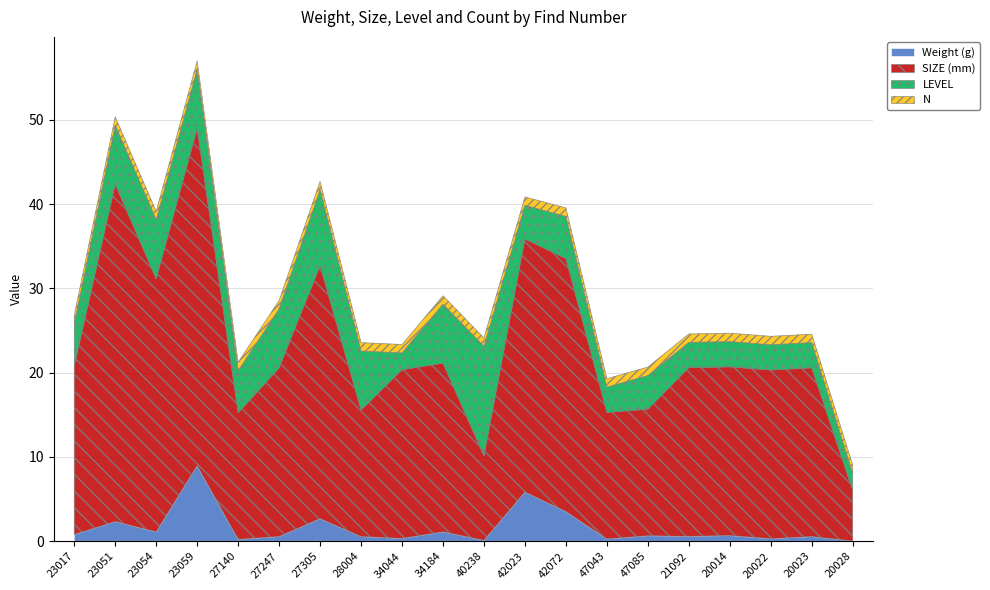

At which category does Weight (g) reach its first local peak?

23051